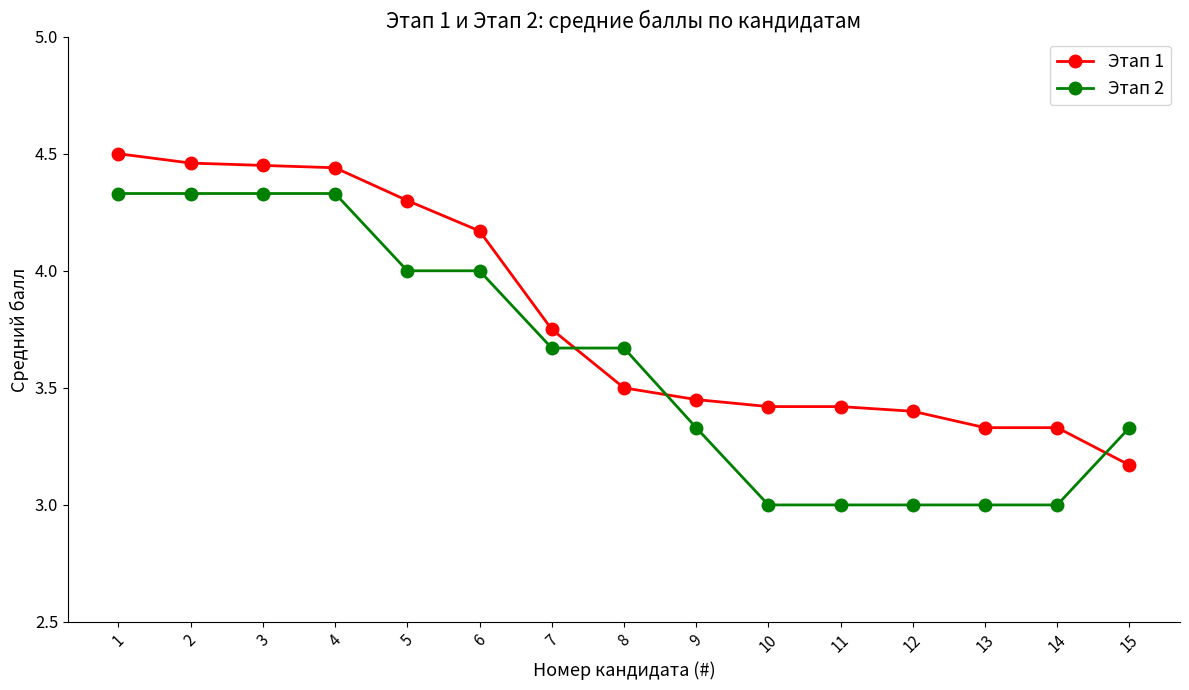

What is the lowest value of the Этап 2 series?

3.0